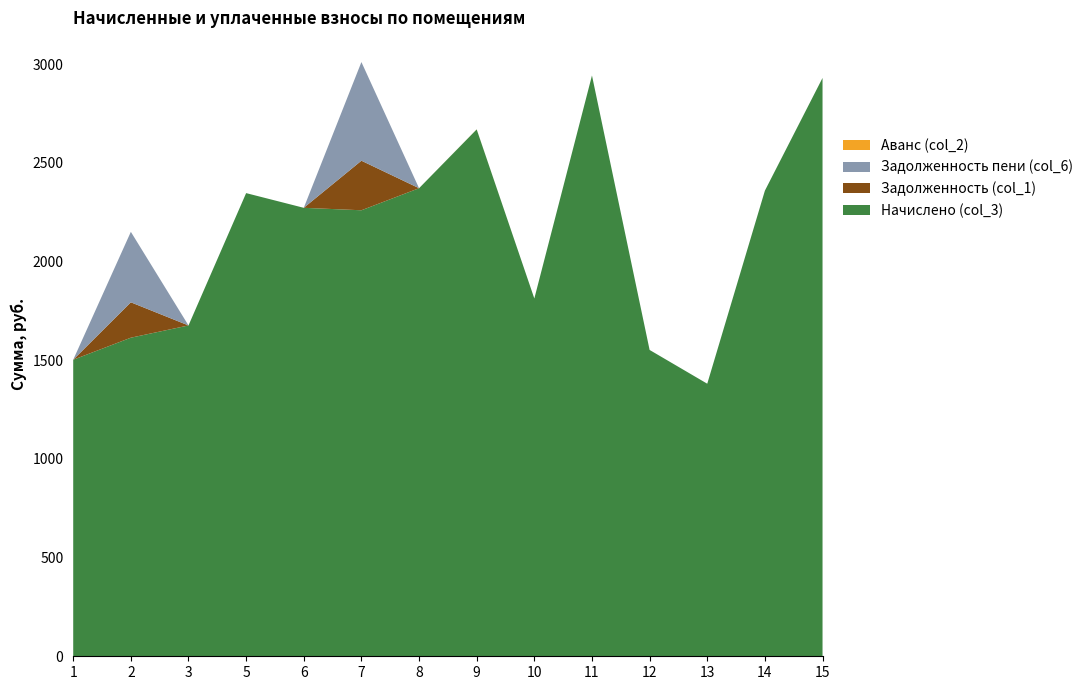

Reading left to right, extract all data points from this chart.

Начислено (col_3): 1502.8	1614.6	1676.7	2347.4	2272.9	2260.4	2372.2	2670.3	1813.3	2943.5	1552.5	1381.4	2359.8	2931.1
Задолженность (col_1): 0.0	179.4	0.0	0.0	0.0	251.1	0.0	0.0	0.0	0.0	0.0	0.0	0.0	0.0
Задолженность пени (col_6): 0.0	357.2	0.0	0.0	0.0	500.1	0.0	0.0	0.0	0.0	0.0	0.0	0.0	0.0
Аванс (col_2): 0.0	0.0	0.0	0.0	0.0	0.0	0.0	0.4	0.0	0.0	0.0	0.0	0.0	0.0